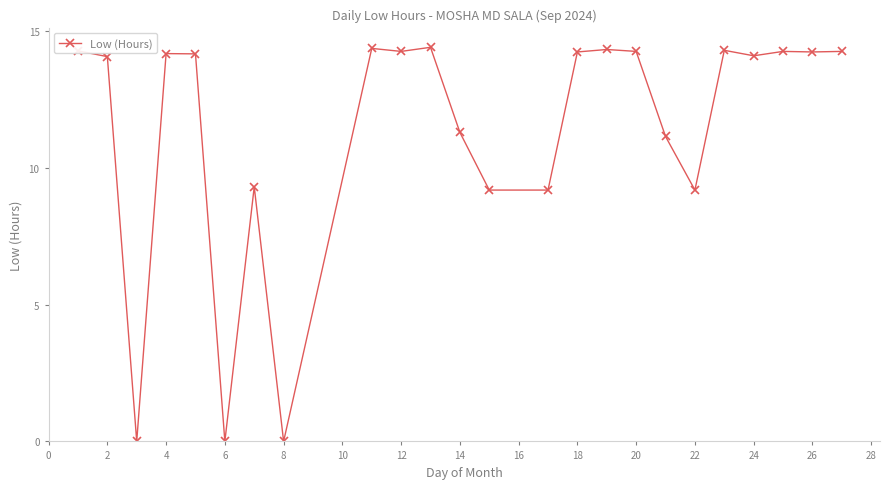

What is the average value?

11.4